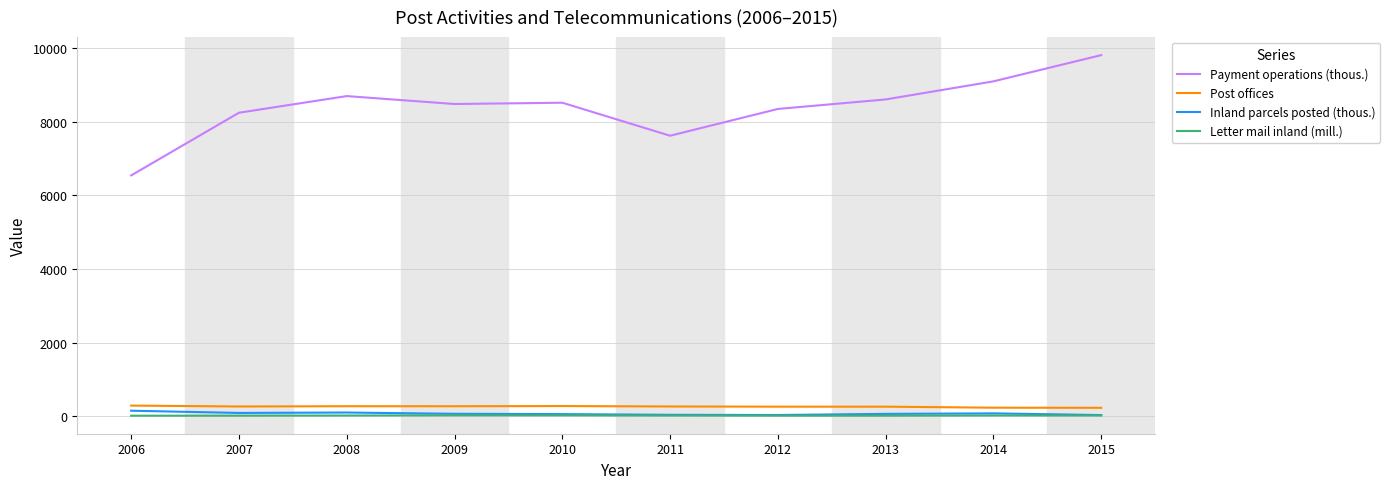

True or false: Post offices has more than 0 points higher than both neighbors.

True